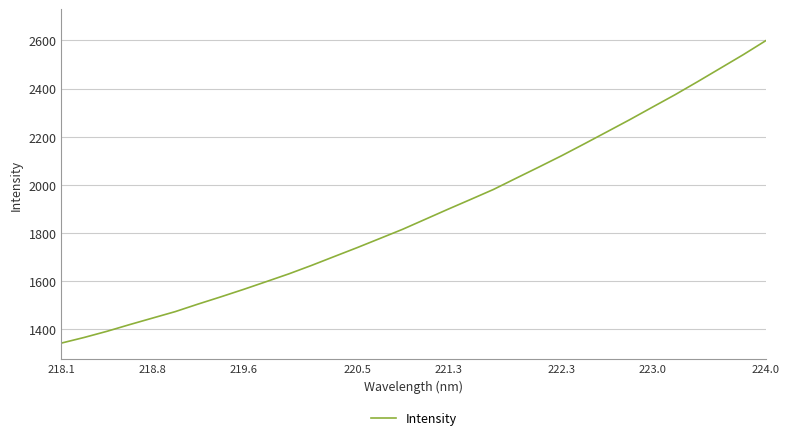

What is the smallest value displayed?

1342.8